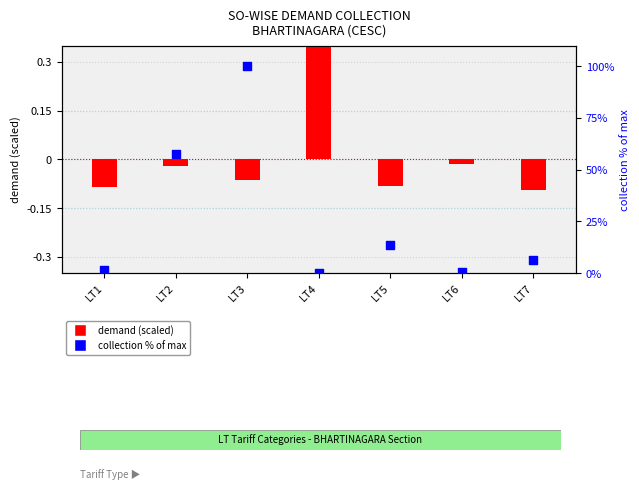

Which series has the widest spread of Y values?

collection % of max